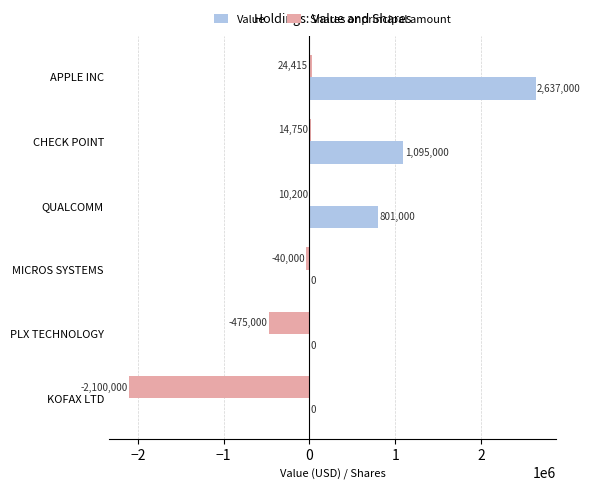

How many distinct data groups are displayed?

2